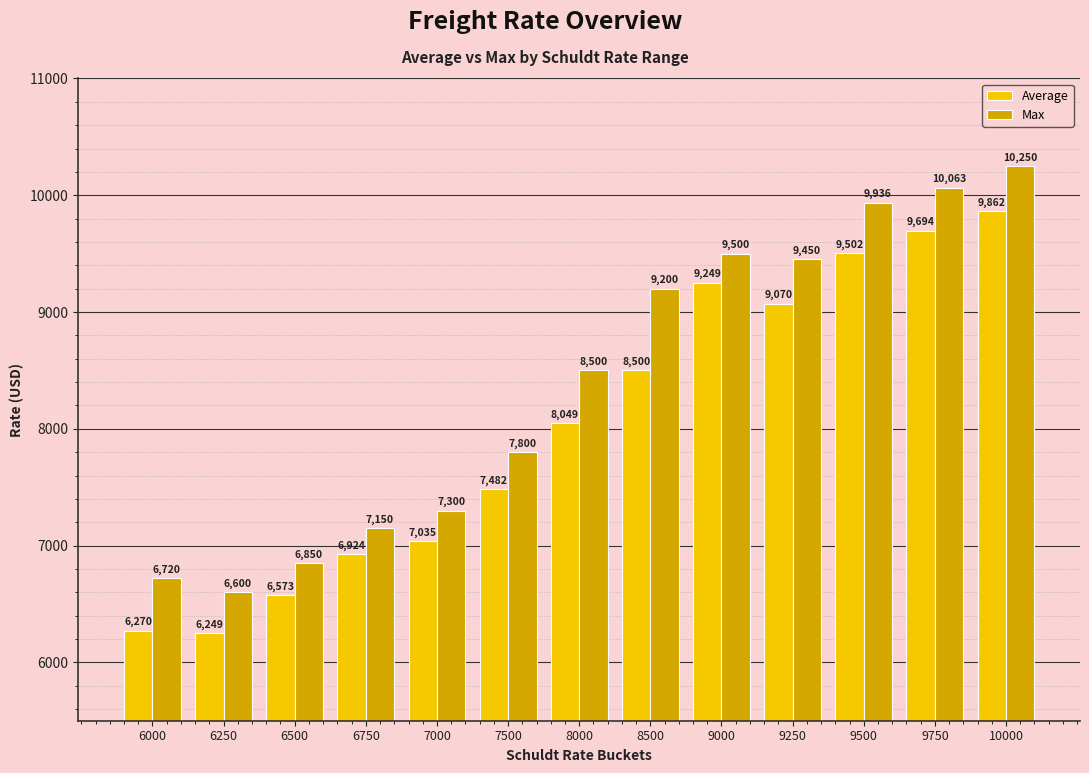

At which category is the sum across all series the highest?

10000